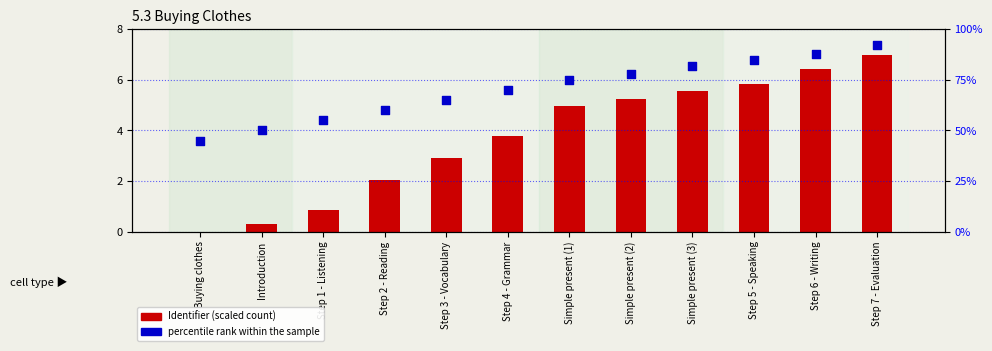

What is the total value across all series at Step 7 - Evaluation?

99.0